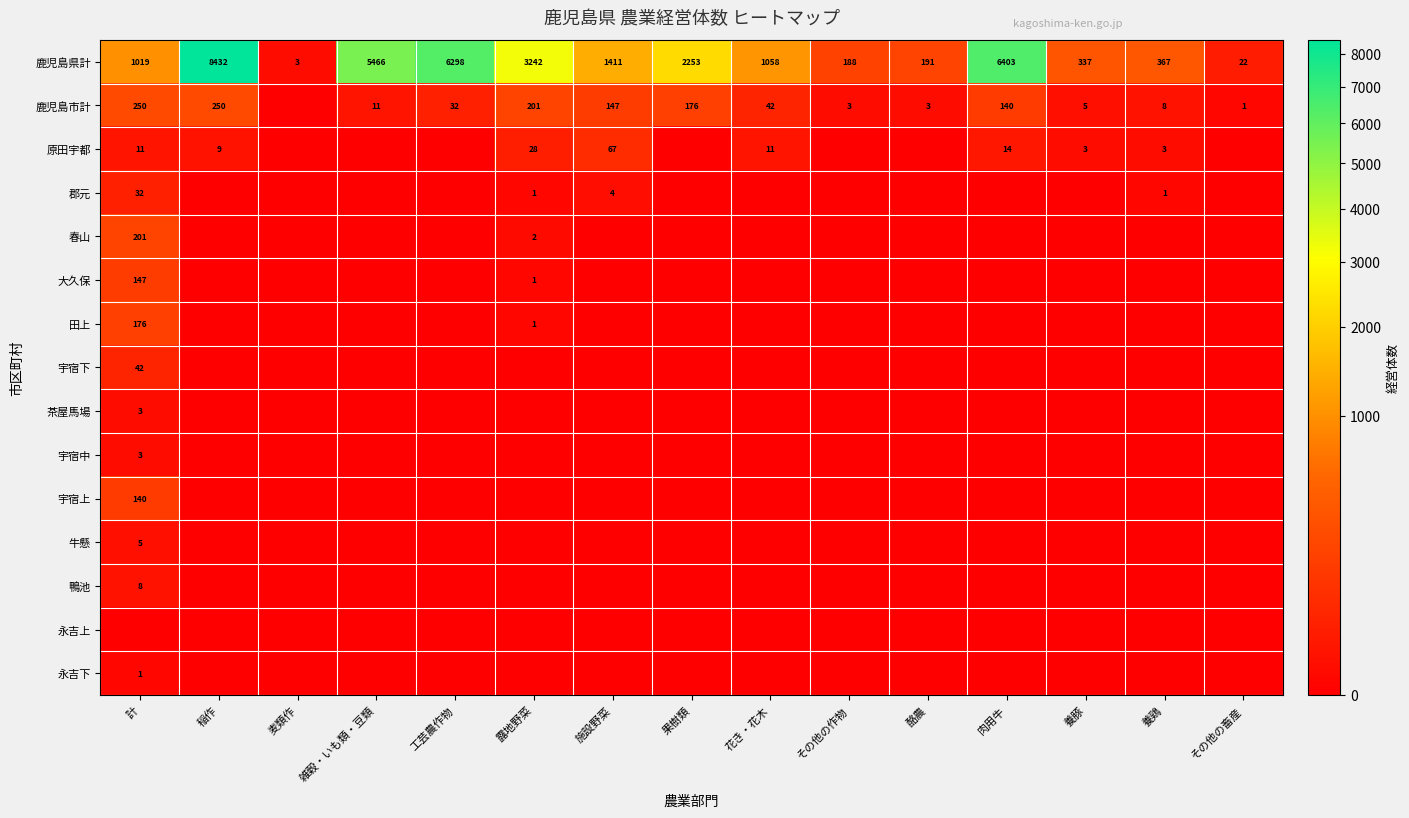

Is it true that 鹿児島市計 equals 5 at 養豚?

True